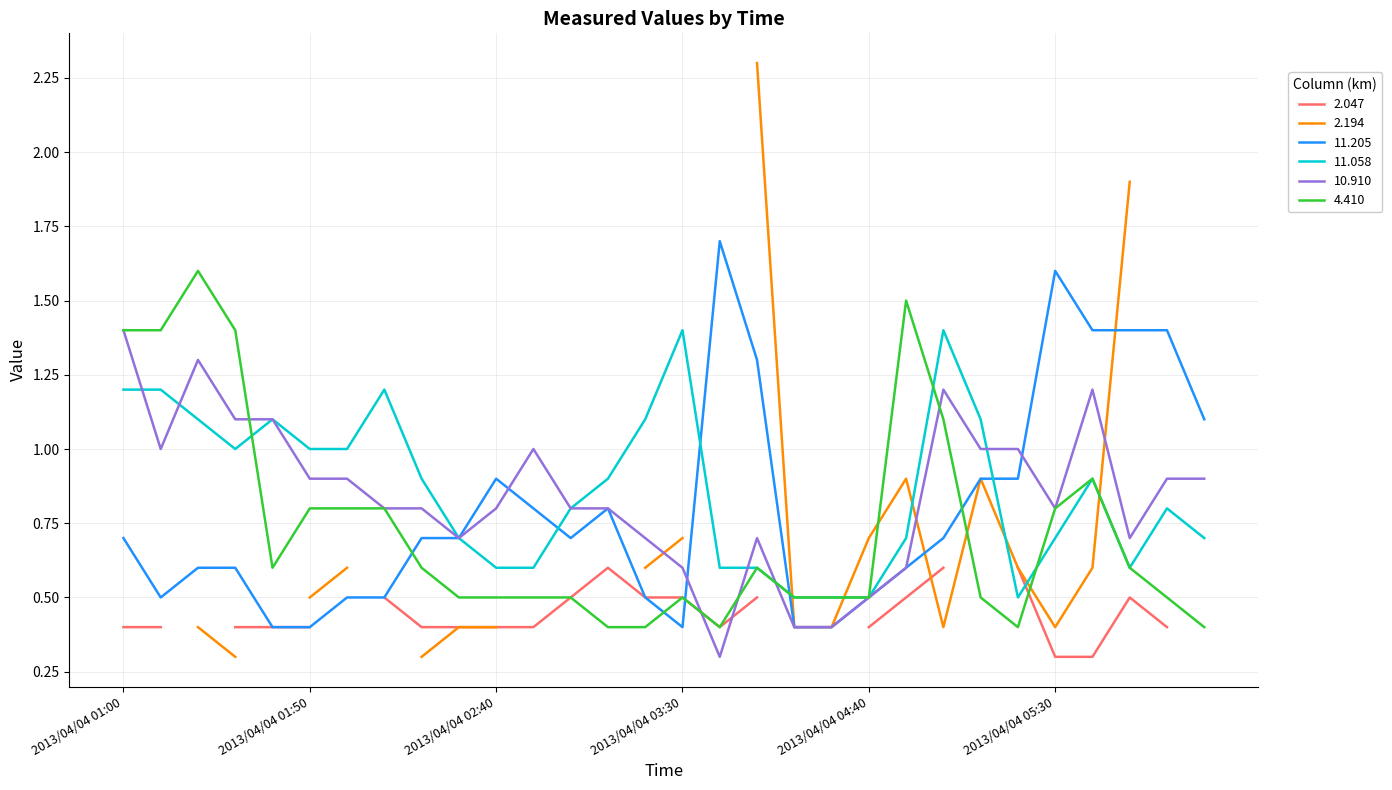

What is the average value of the 10.910 series?

0.8